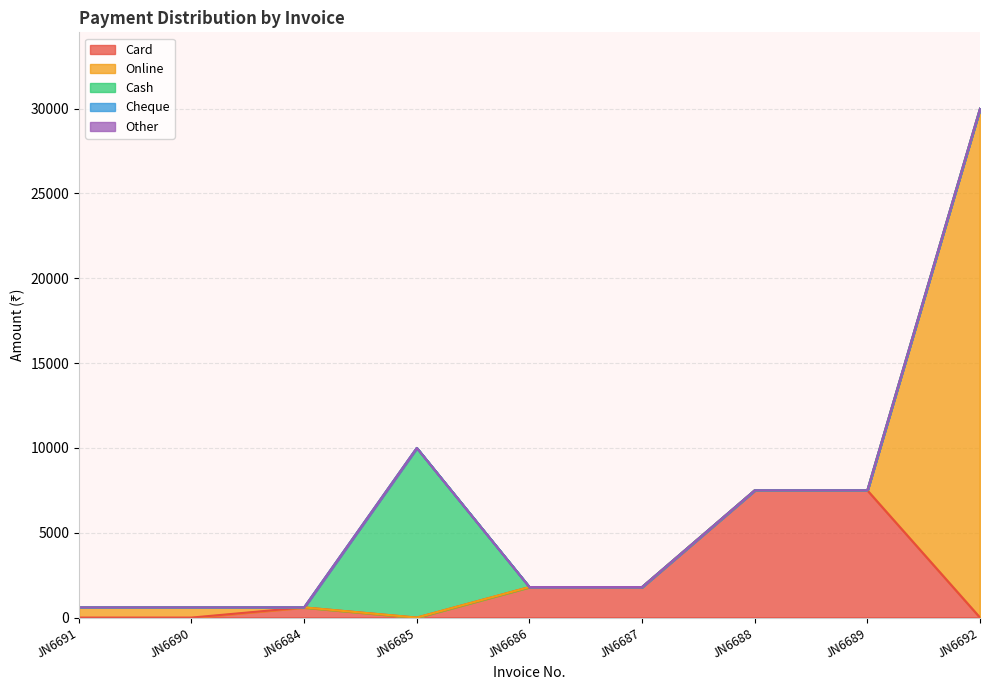

What is the label of the 7th point from the right?

JN6684